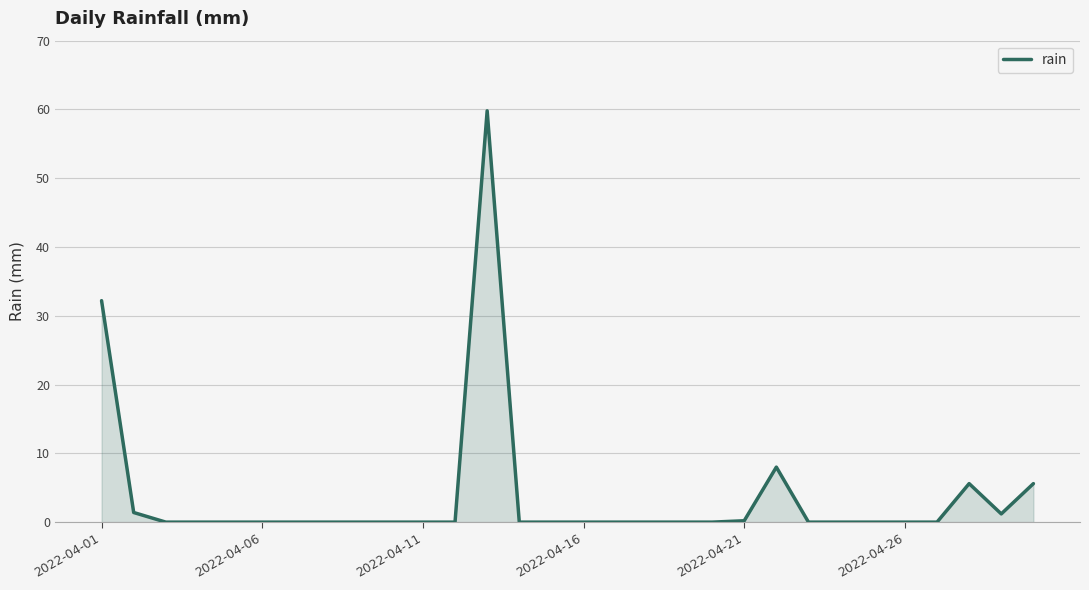

What is the difference between the maximum and minimum values?

59.8